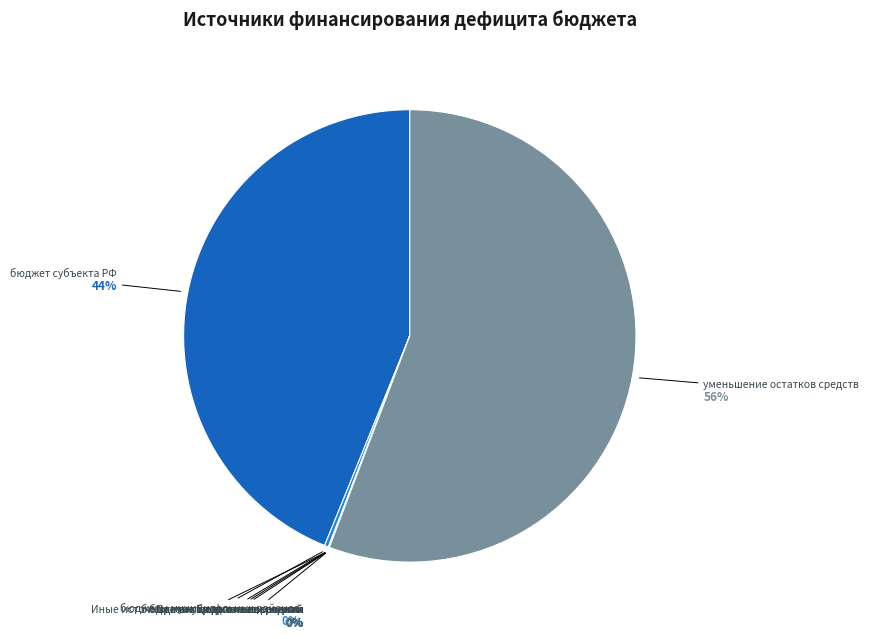

True or false: уменьшение остатков средств accounts for 63% of the total.

False